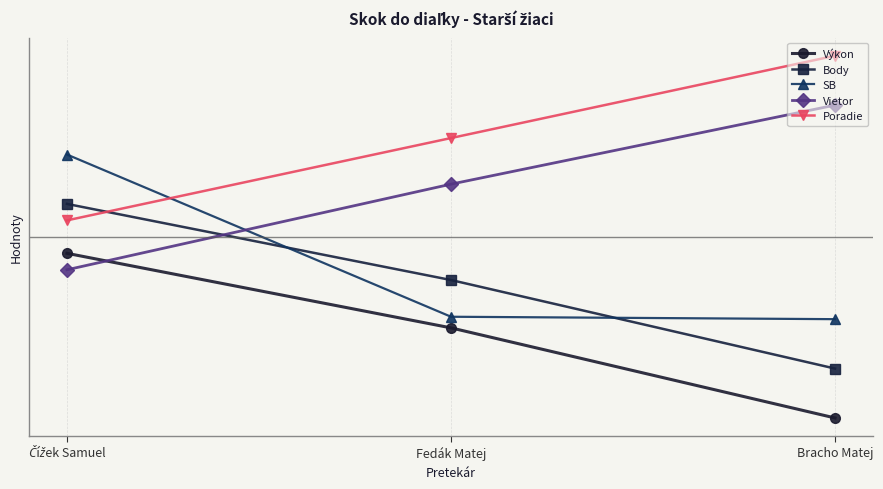

Rank the series by their maximum value, from lowest to highest.

Výkon, Body, SB, Vietor, Poradie